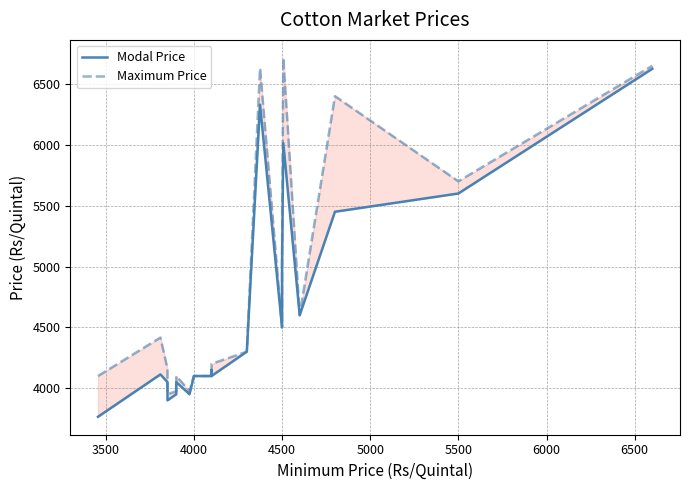

What is the sum of all Modal Price values?

92647